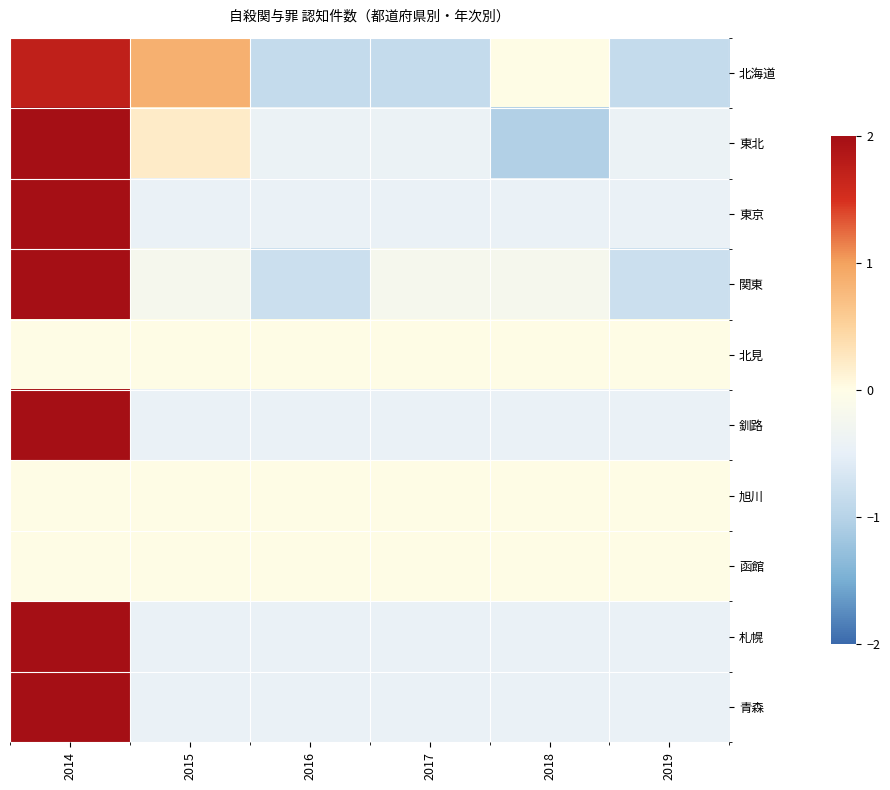

Reading left to right, list all the values displayed in this chart.

北海道: 2014=1.7	2015=0.9	2016=-0.9	2017=-0.9	2018=0.0	2019=-0.9
東北: 2014=2.1	2015=0.2	2016=-0.4	2017=-0.4	2018=-1.0	2019=-0.4
東京: 2014=2.2	2015=-0.4	2016=-0.4	2017=-0.4	2018=-0.4	2019=-0.4
関東: 2014=2.2	2015=-0.2	2016=-0.8	2017=-0.2	2018=-0.2	2019=-0.8
北見: 2014=0.0	2015=0.0	2016=0.0	2017=0.0	2018=0.0	2019=0.0
釧路: 2014=2.2	2015=-0.4	2016=-0.4	2017=-0.4	2018=-0.4	2019=-0.4
旭川: 2014=0.0	2015=0.0	2016=0.0	2017=0.0	2018=0.0	2019=0.0
函館: 2014=0.0	2015=0.0	2016=0.0	2017=0.0	2018=0.0	2019=0.0
札幌: 2014=2.2	2015=-0.4	2016=-0.4	2017=-0.4	2018=-0.4	2019=-0.4
青森: 2014=2.2	2015=-0.4	2016=-0.4	2017=-0.4	2018=-0.4	2019=-0.4